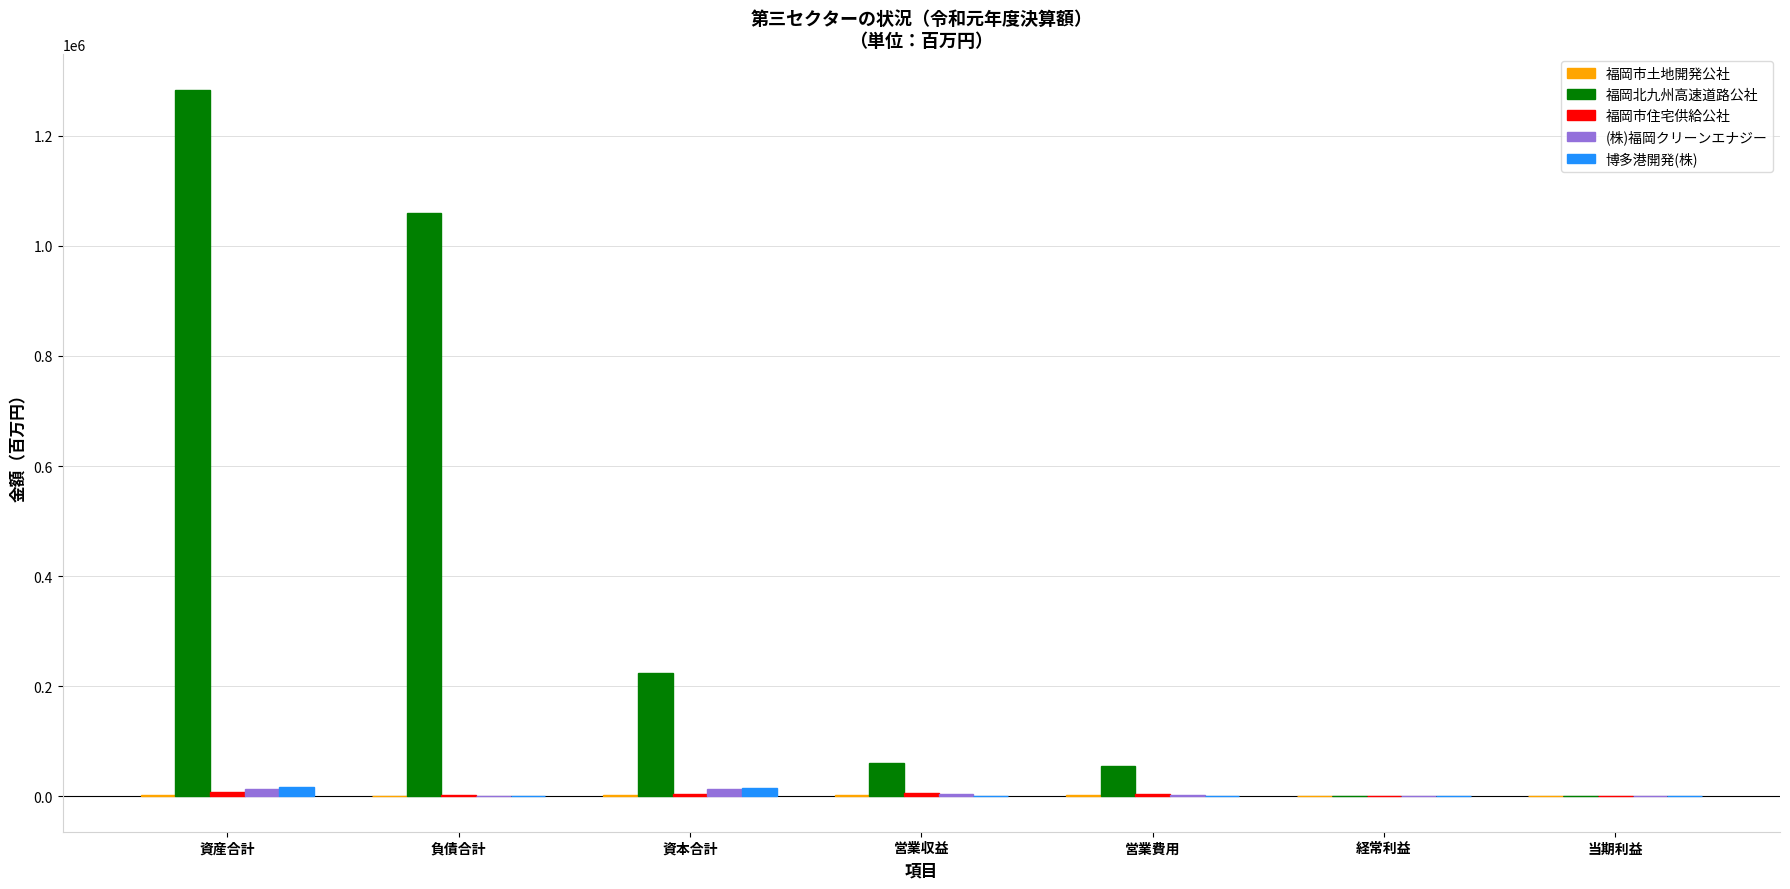

True or false: 福岡北九州高速道路公社 has a value of 124990.5 at 資本合計.

False